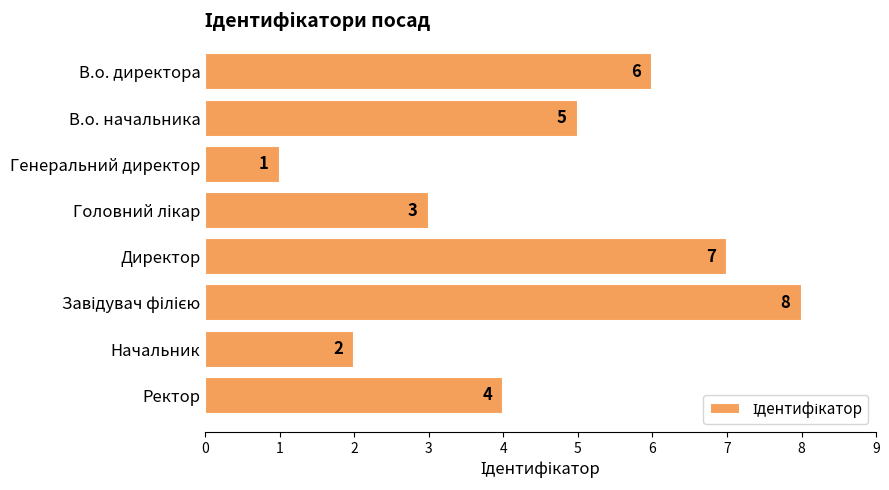

True or false: the data shows 7 at Ректор.

False